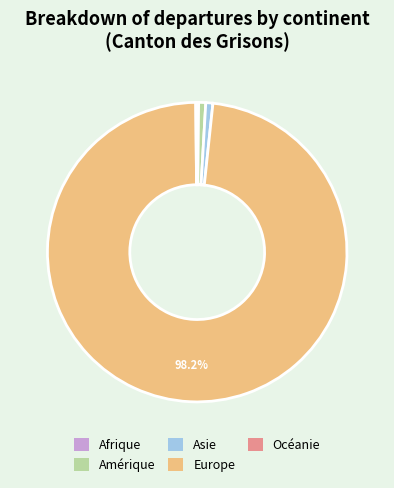

To the nearest percent, what is the difference between the largest and smallest slice percentages?

98%